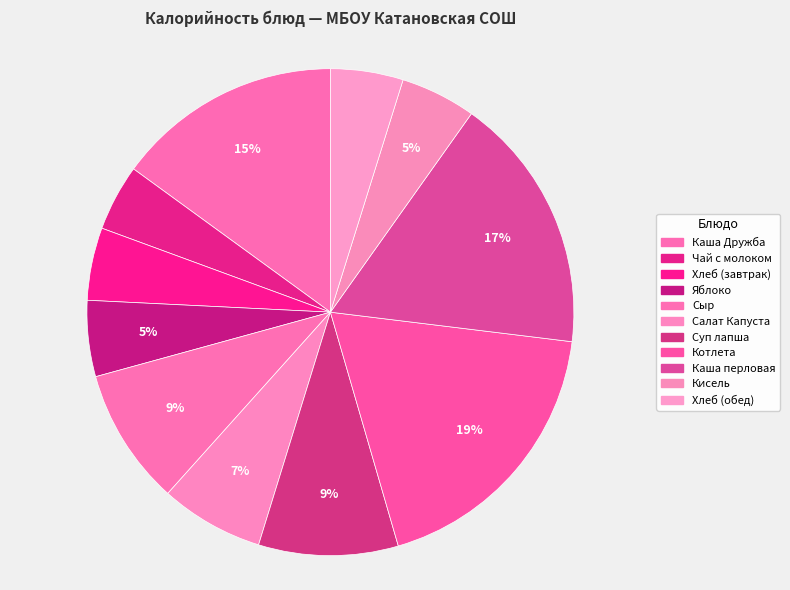

To the nearest percent, what portion does Яблоко represent?

5%